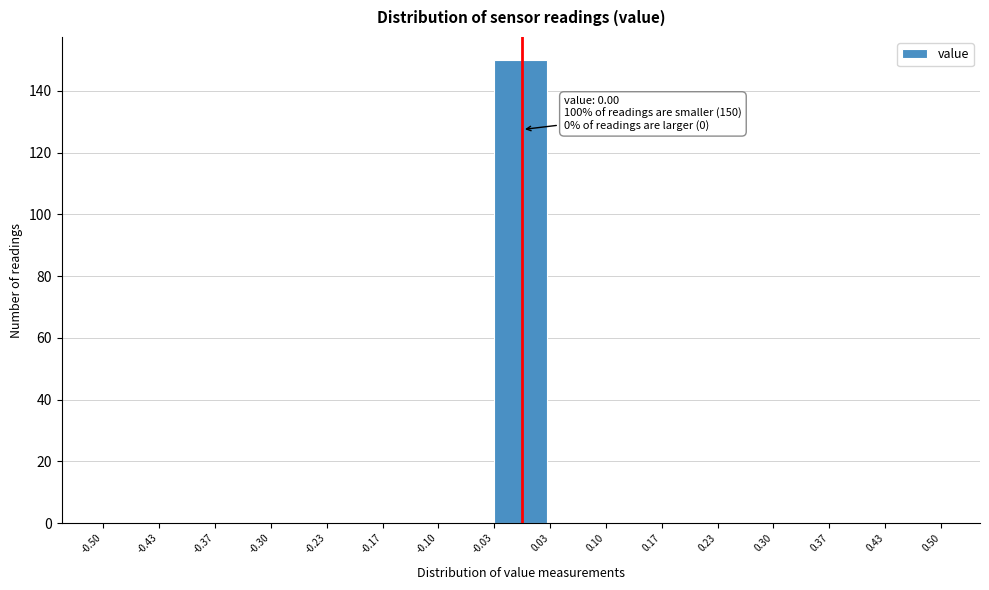

Which range on the x-axis has the tallest bar?

-0.03 to 0.03